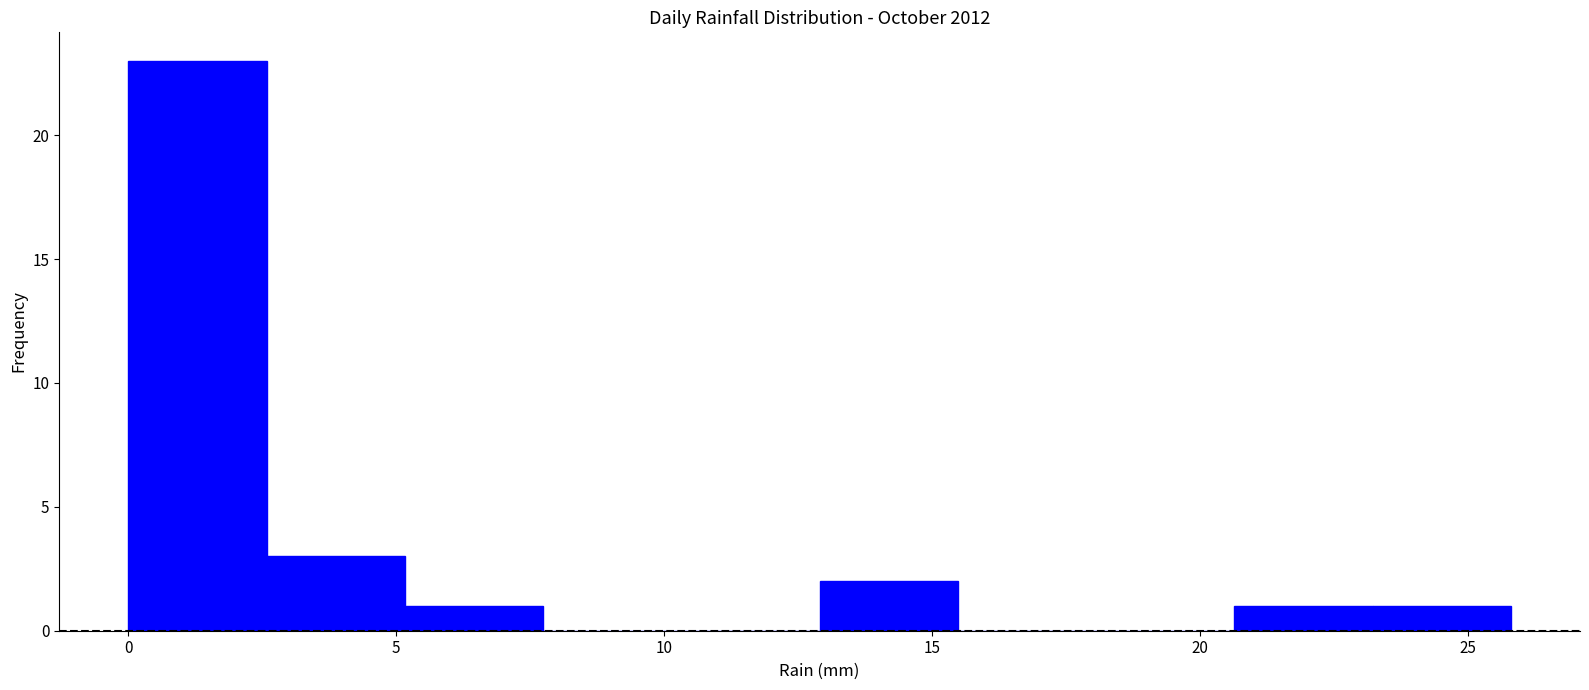

Reading left to right, list every bar in this chart as the range it spans on the x-axis followed by its height. Neither the bar edges nor the heights are printed on the chart, so give them approximately, as read against the axes.

0.0 to 2.5: 23
2.5 to 5.0: 3
5.0 to 7.5: 1
7.5 to 10.5: 0
10.5 to 13.0: 0
13.0 to 15.5: 2
15.5 to 18.0: 0
18.0 to 20.5: 0
20.5 to 23.0: 1
23.0 to 26.0: 1